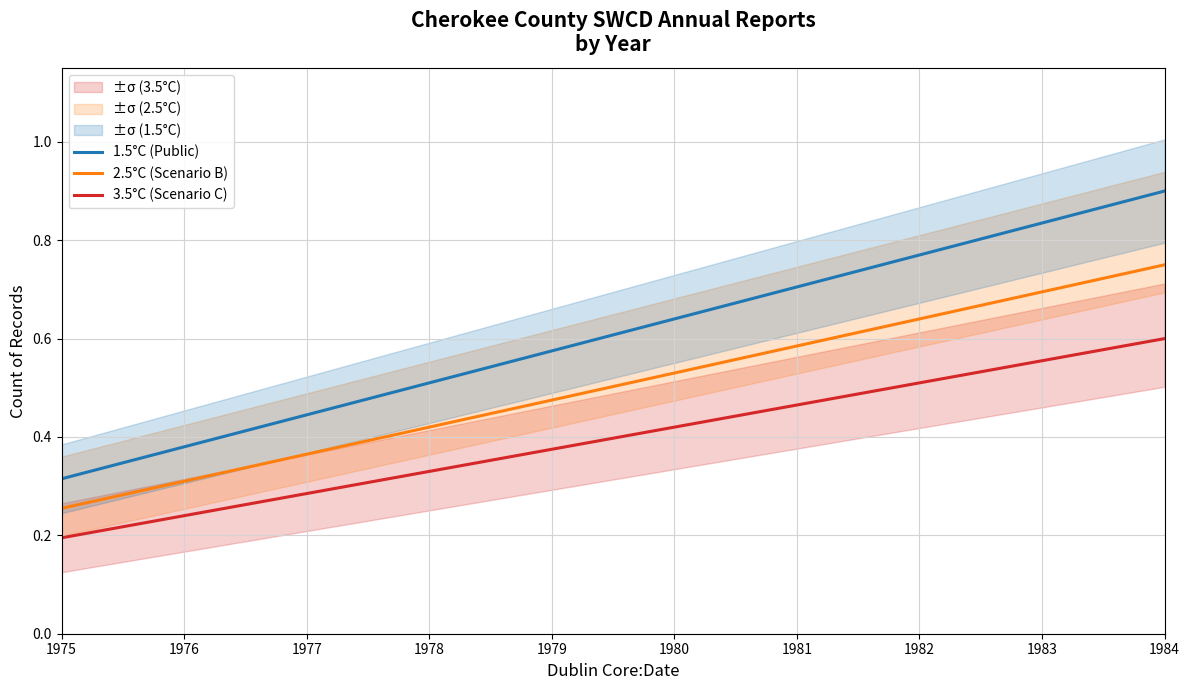

Count the number of categories in the chart.

10